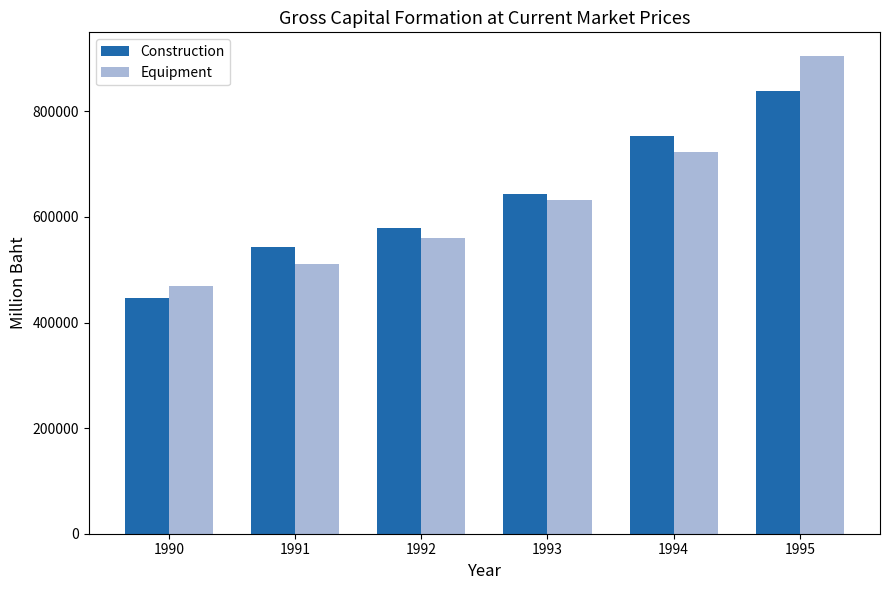

What is the average value of the Construction series?

634249